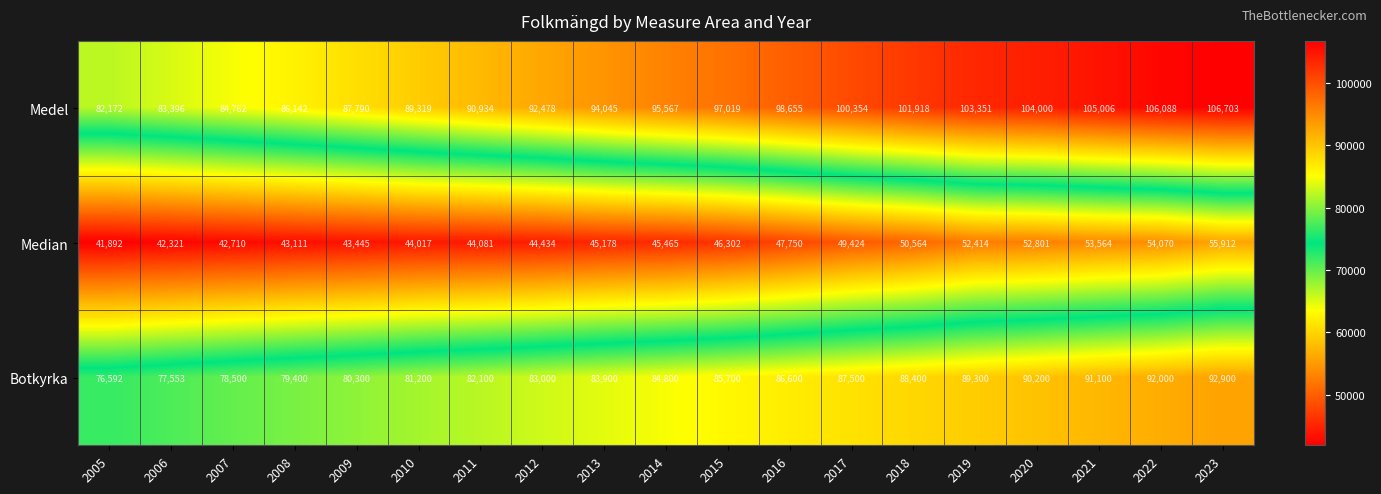

How many data points does each series have?

19